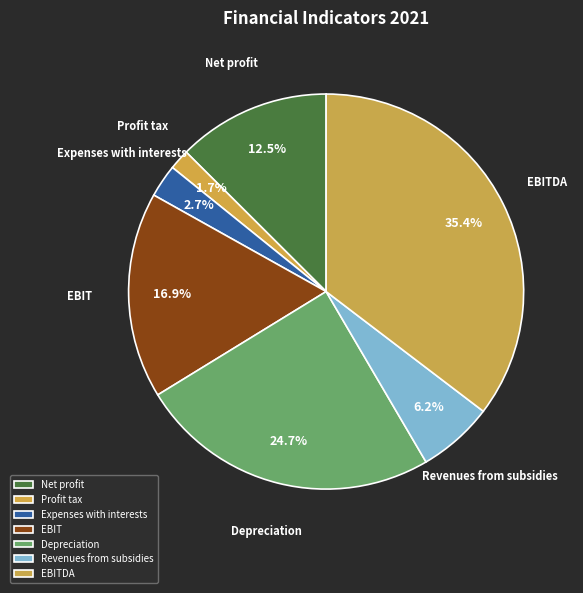

To the nearest percent, what percentage of the pie is EBITDA?

35%